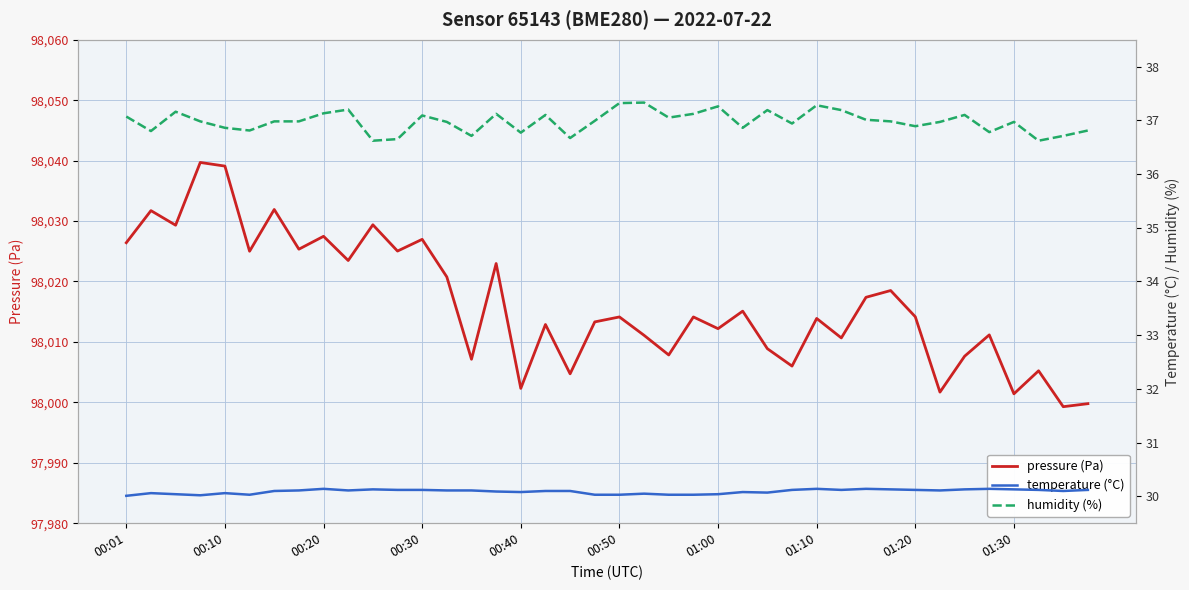

What is the minimum value for pressure (Pa)?

97999.3